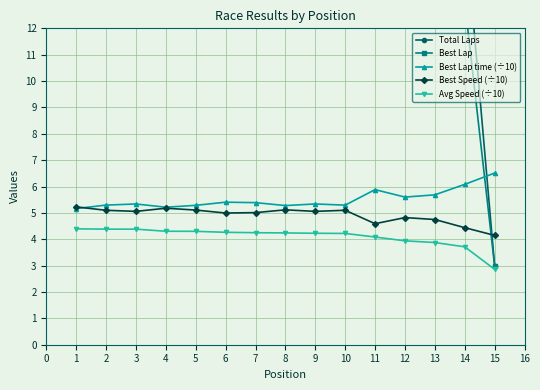

Is this an area chart (filled region under the line)?

No